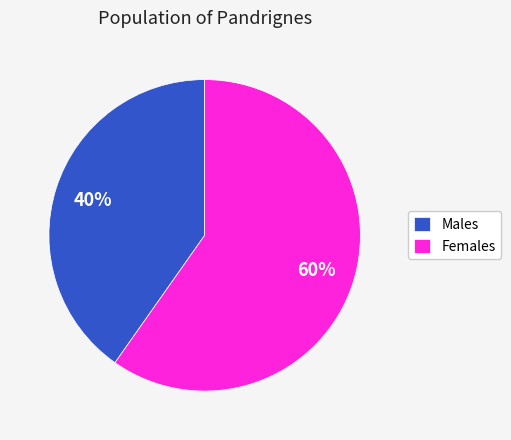

Approximately how many times larger is the value at Males compared to Females?

0.7